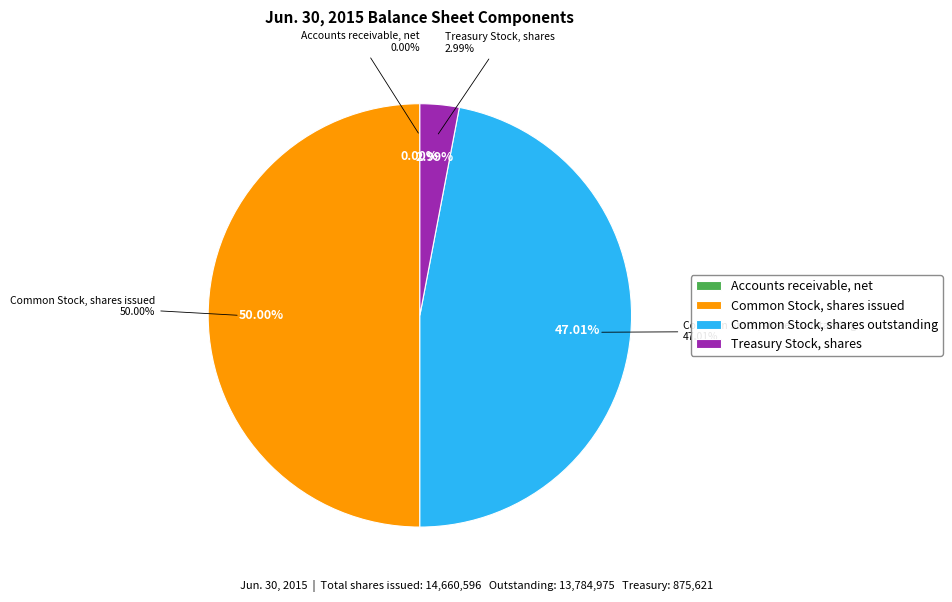

Combined, do Accounts receivable, net and Treasury Stock, shares account for over 50%?

No